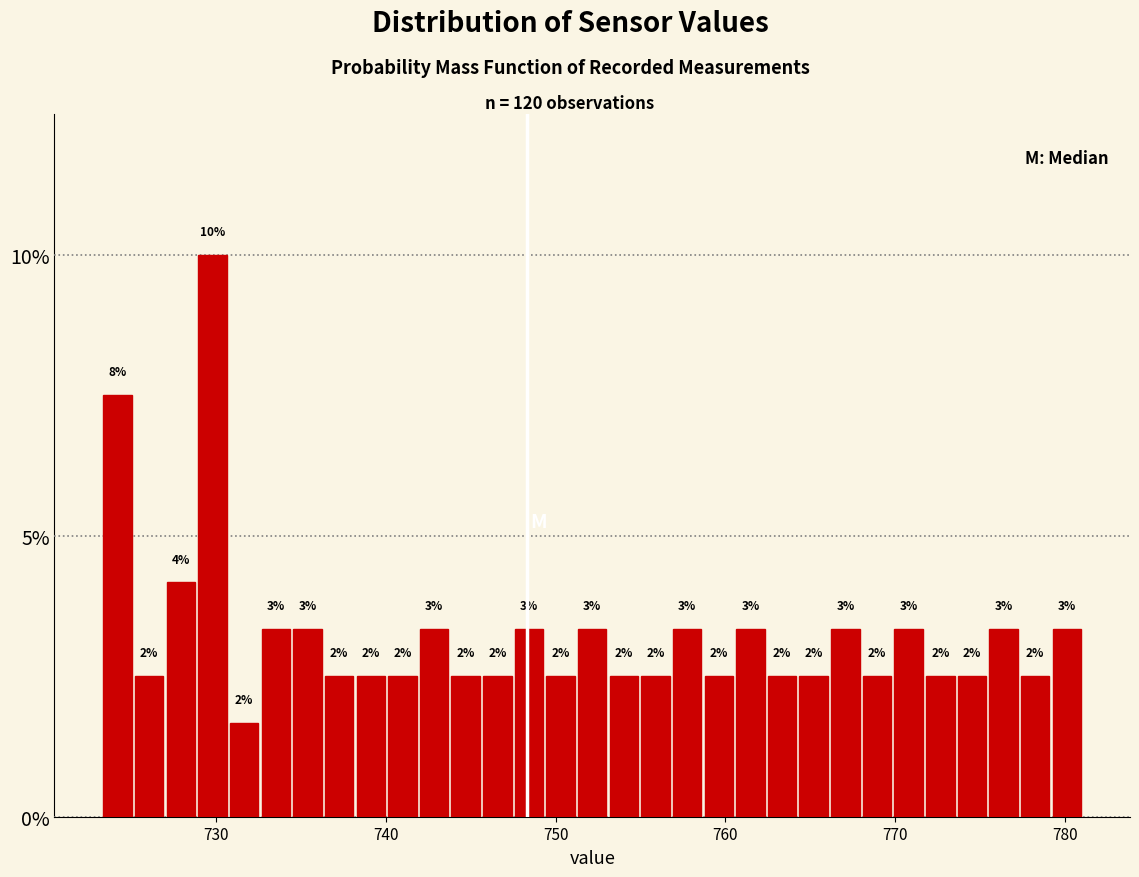

Around what value on the x-axis is the tallest bar? Give the approximate position of its centre, as read against the axis.

730